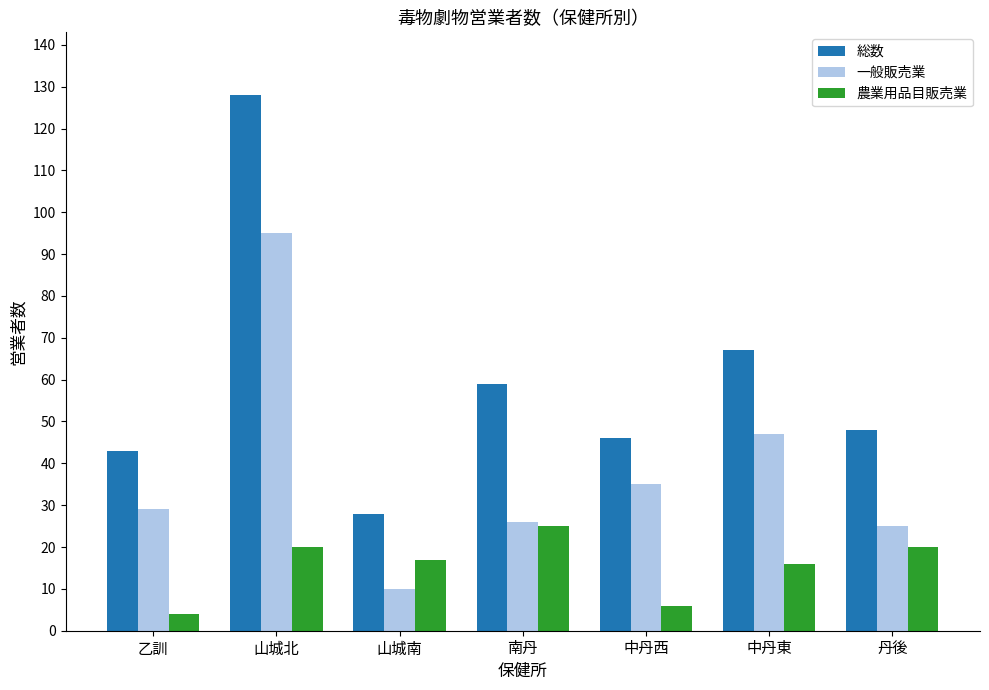

How many bars are there in each group?

3